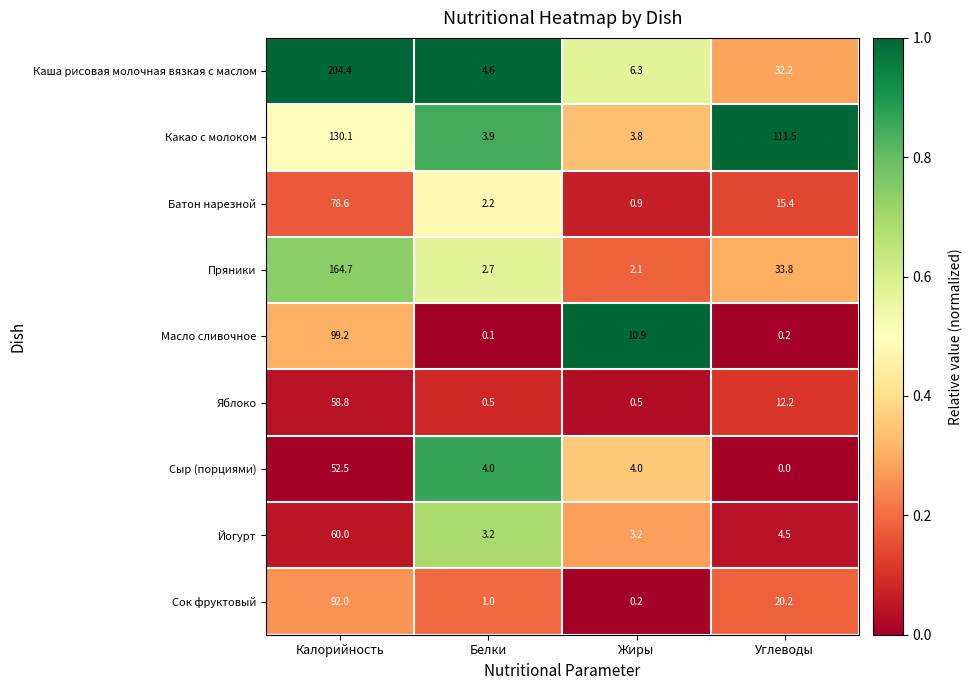

What is the difference between the Пряники values at Калорийность and Белки?

162.0